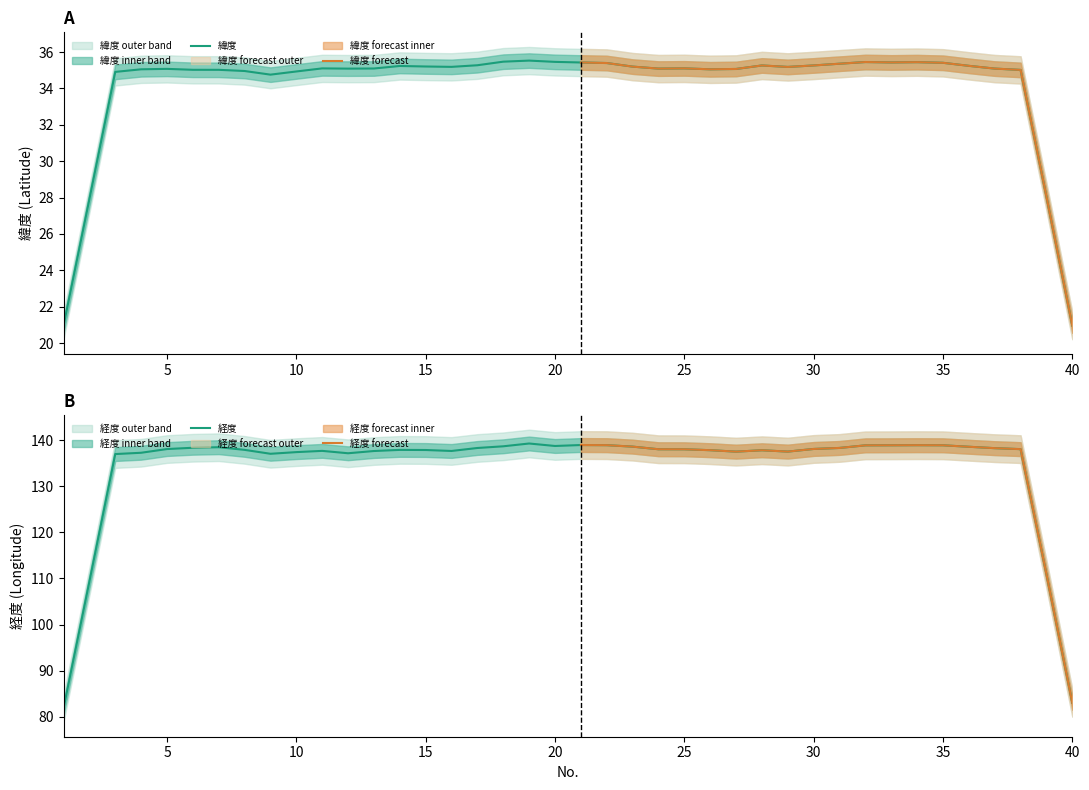

What is the value of the 緯度 point at the 7th from the left?

34.8